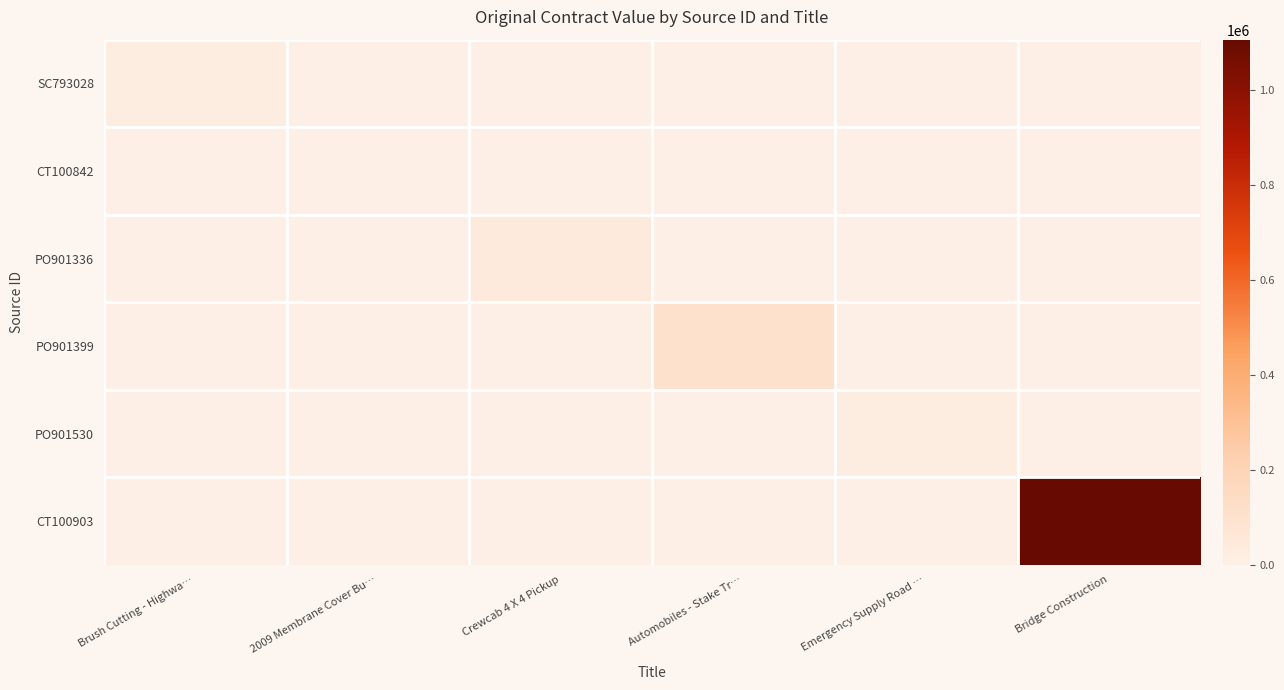

Reading left to right, extract all data points from this chart.

SC793028: Brush Cutting - Highwa…=25000.0	2009 Membrane Cover Bu…=0.0	Crewcab 4 X 4 Pickup=0.0	Automobiles - Stake Tr…=0.0	Emergency Supply Road …=0.0	Bridge Construction=0.0
CT100842: Brush Cutting - Highwa…=0.0	2009 Membrane Cover Bu…=0.0	Crewcab 4 X 4 Pickup=0.0	Automobiles - Stake Tr…=0.0	Emergency Supply Road …=0.0	Bridge Construction=0.0
PO901336: Brush Cutting - Highwa…=0.0	2009 Membrane Cover Bu…=0.0	Crewcab 4 X 4 Pickup=41294.0	Automobiles - Stake Tr…=0.0	Emergency Supply Road …=0.0	Bridge Construction=0.0
PO901399: Brush Cutting - Highwa…=0.0	2009 Membrane Cover Bu…=0.0	Crewcab 4 X 4 Pickup=0.0	Automobiles - Stake Tr…=106800.0	Emergency Supply Road …=0.0	Bridge Construction=0.0
PO901530: Brush Cutting - Highwa…=0.0	2009 Membrane Cover Bu…=0.0	Crewcab 4 X 4 Pickup=0.0	Automobiles - Stake Tr…=0.0	Emergency Supply Road …=21000.0	Bridge Construction=0.0
CT100903: Brush Cutting - Highwa…=0.0	2009 Membrane Cover Bu…=0.0	Crewcab 4 X 4 Pickup=0.0	Automobiles - Stake Tr…=0.0	Emergency Supply Road …=0.0	Bridge Construction=1107104.1